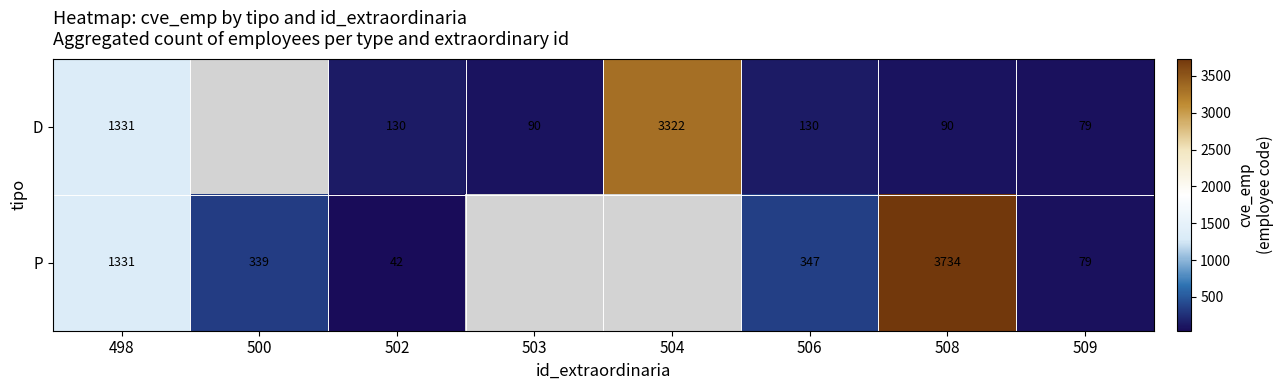

True or false: D has a value of 63 at 503.

False